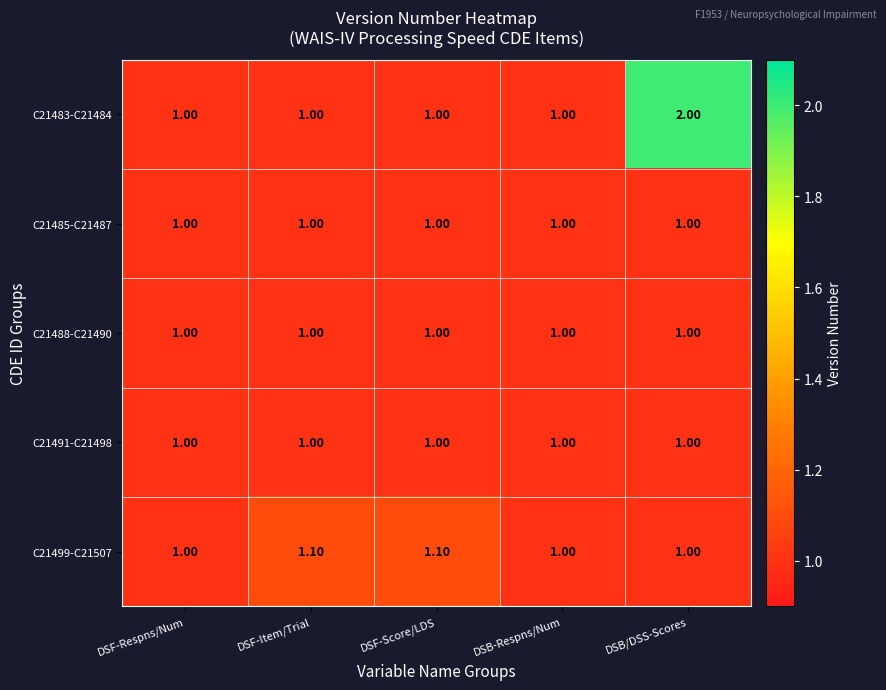

At which category is the sum across all series the highest?

DSB/DSS-Scores